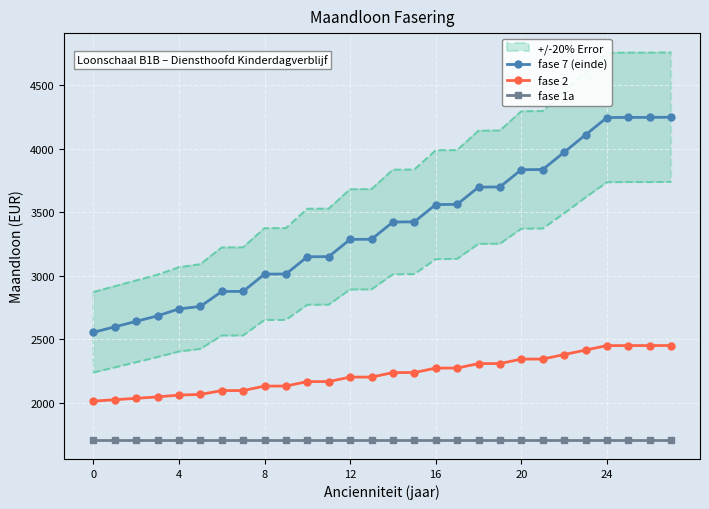

True or false: fase 2 and fase 7 (einde) cross at least once.

False